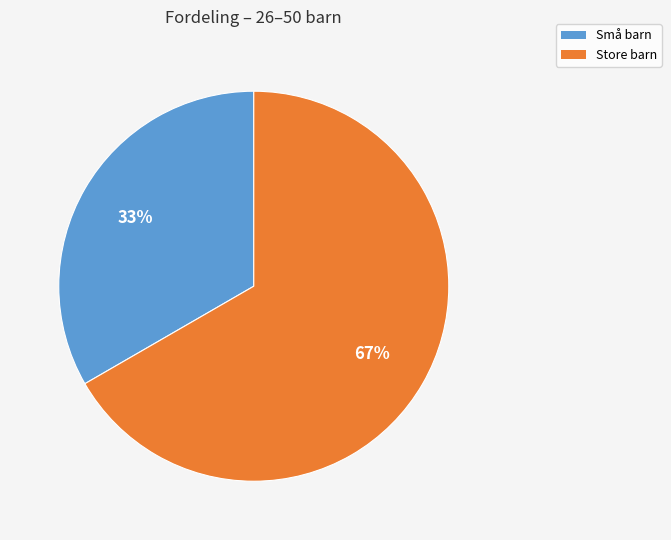

What is the largest slice in the pie chart?

Store barn